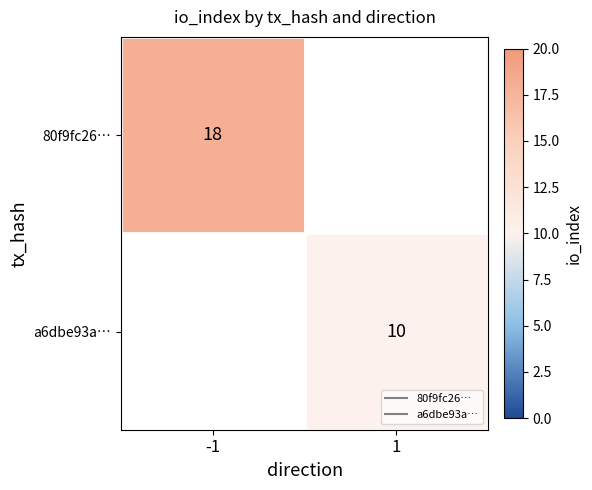

Read the 80f9fc26… value at -1.

18.0